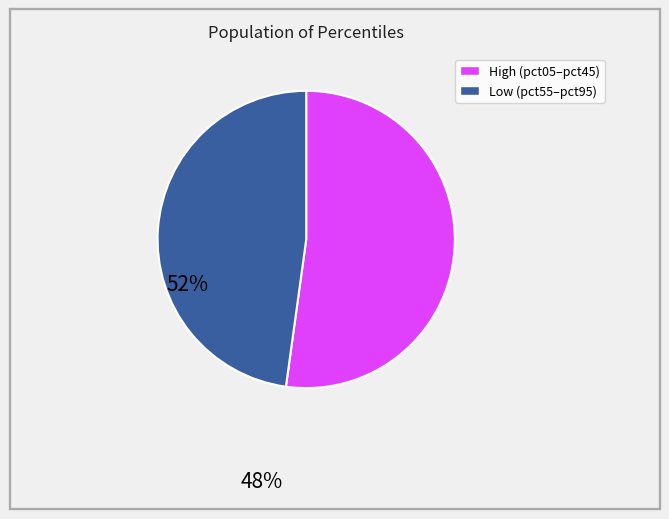

Is there a majority slice in this chart?

Yes